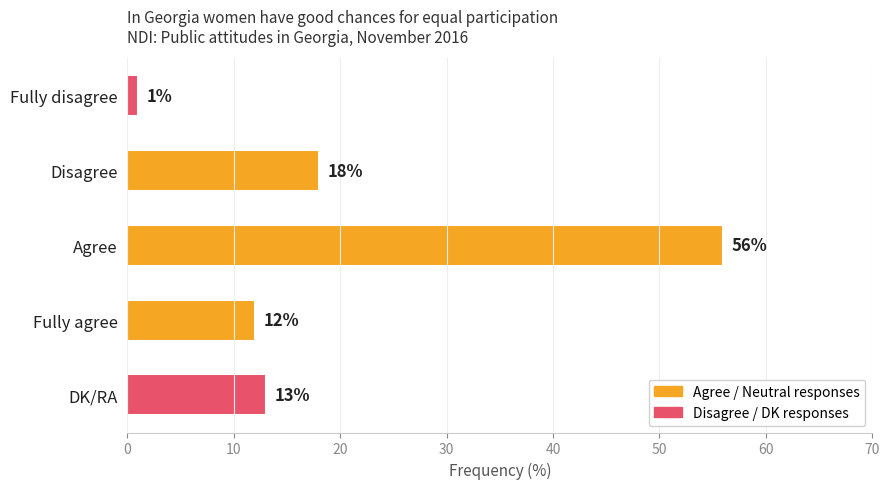

Reading bottom to top, list all the values displayed in this chart.

DK/RA=13	Fully agree=12	Agree=56	Disagree=18	Fully disagree=1